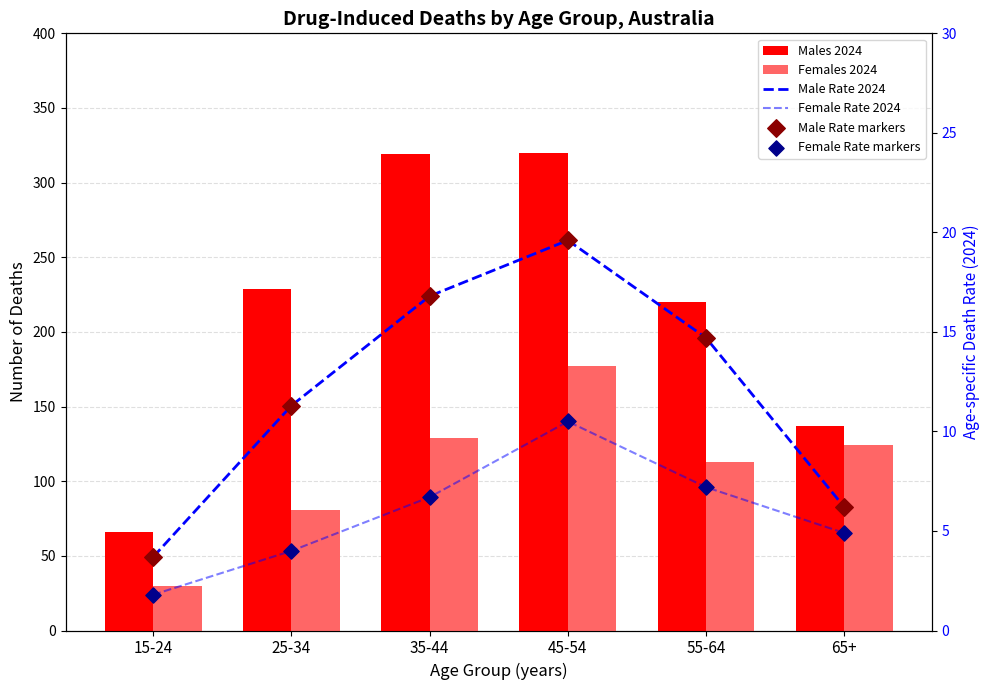

Which series has the largest total across all categories?

Males 2024